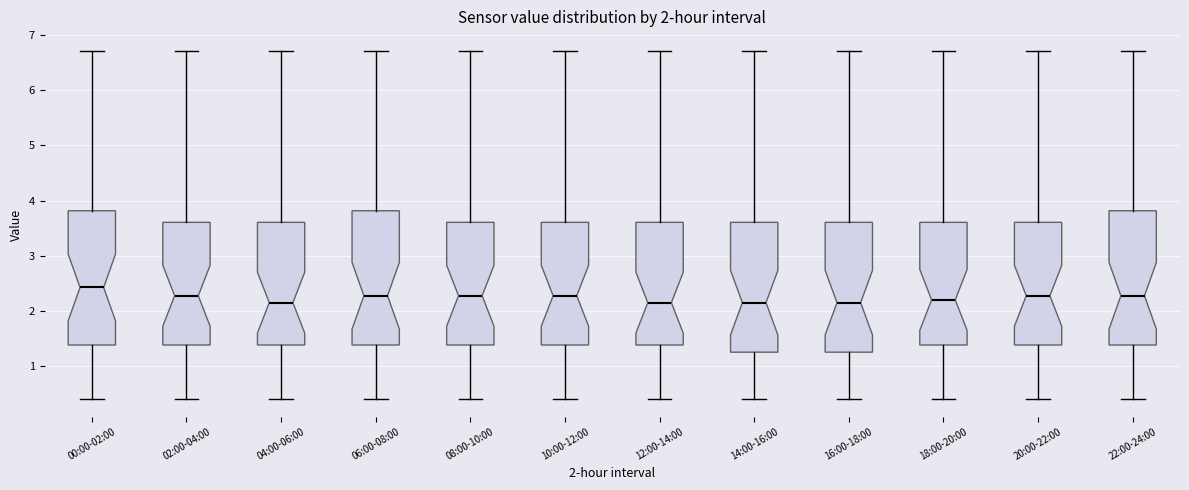

Which box's median line is the highest?

00:00-02:00